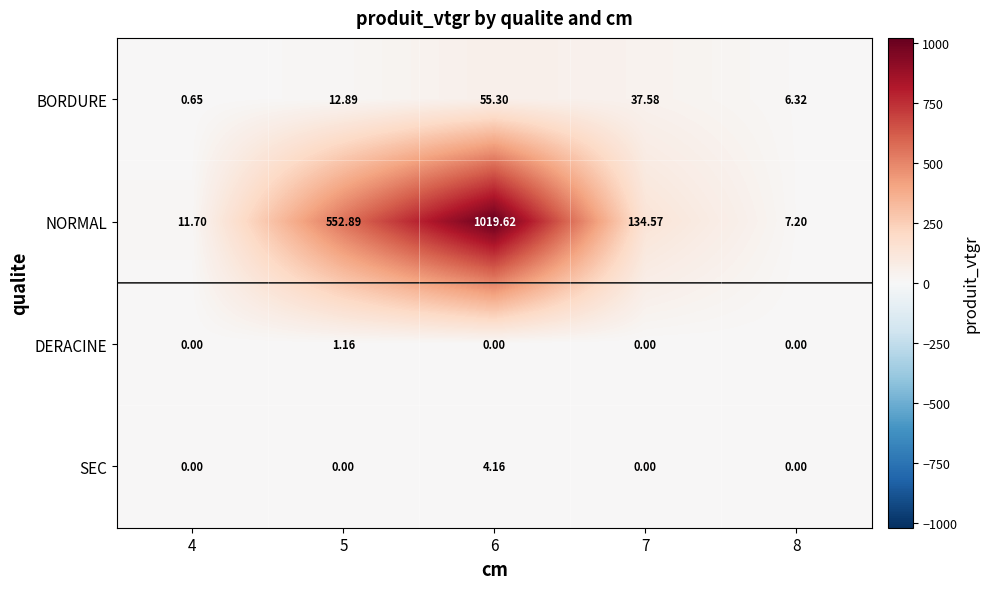

Which series has the largest total across all categories?

NORMAL